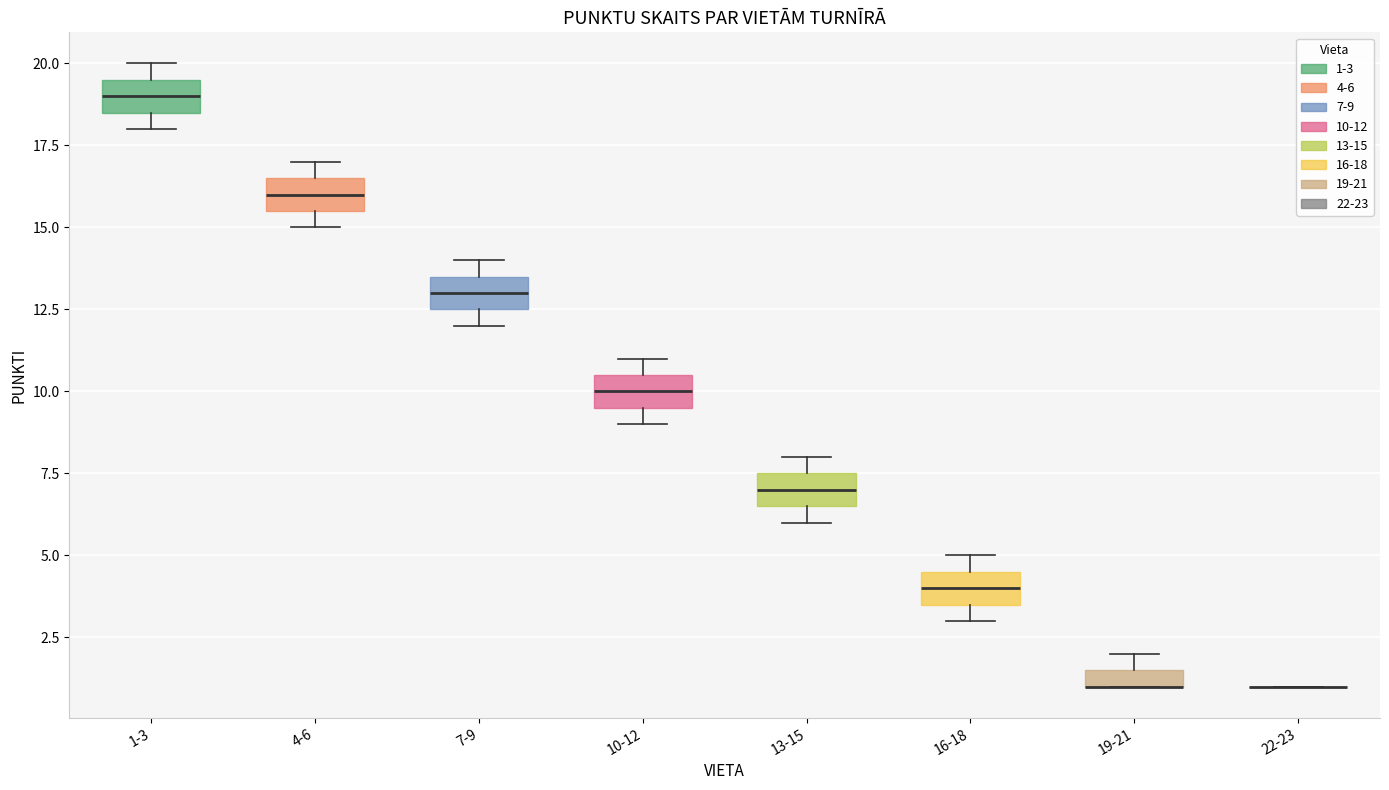

Where is the lower edge of the box for 1-3 on the y-axis? The values are not printed on the chart, so give them approximately, as read against the axis.

18.5